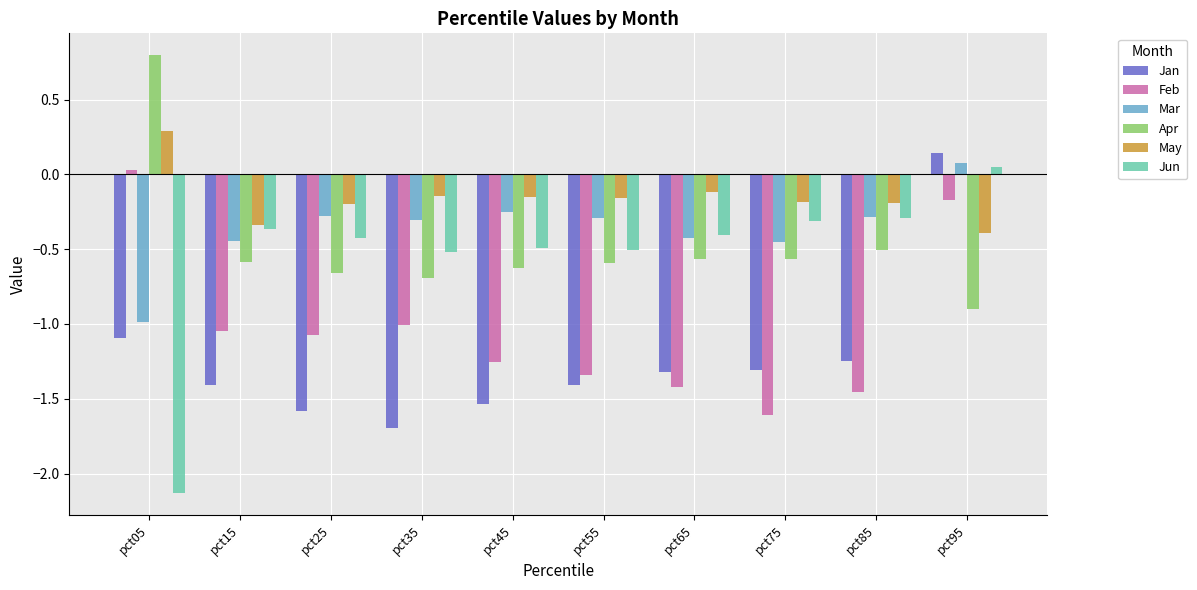

At pct75, list the series in order from largest to smallest.

May, Jun, Mar, Apr, Jan, Feb